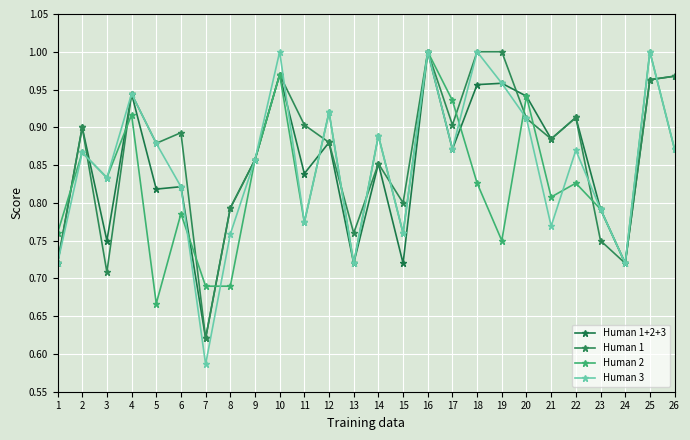

Which series has the widest spread of values?

Human 3